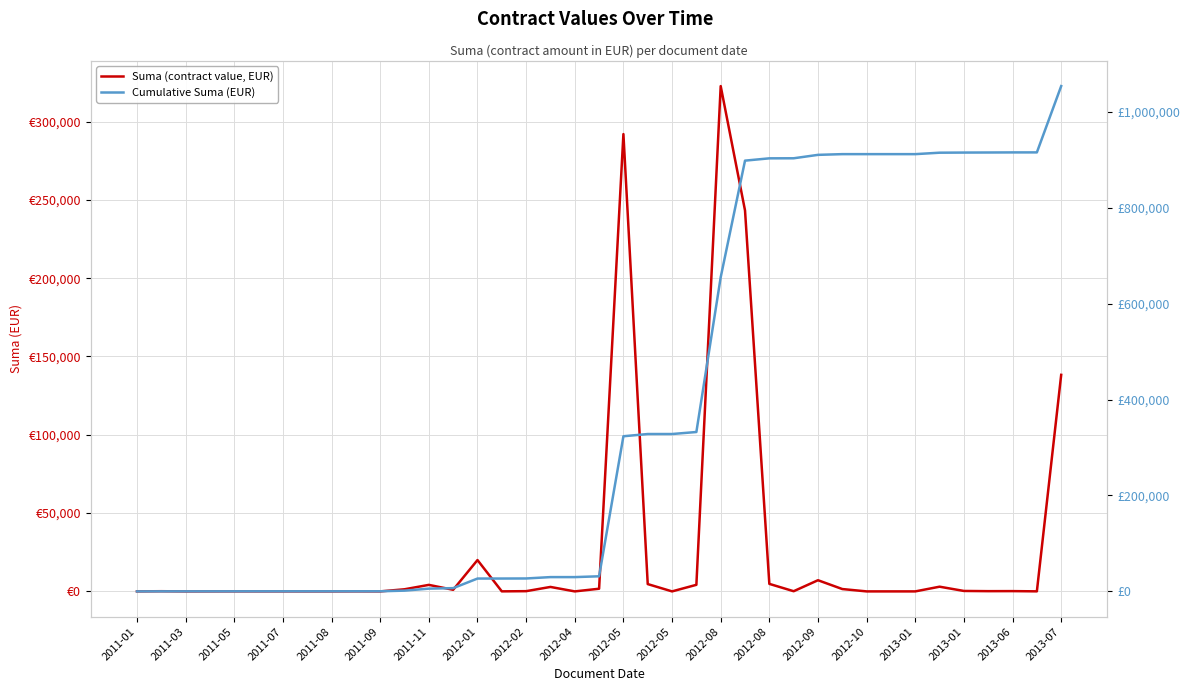

What is the total value across all series at 2011-05?

223.9